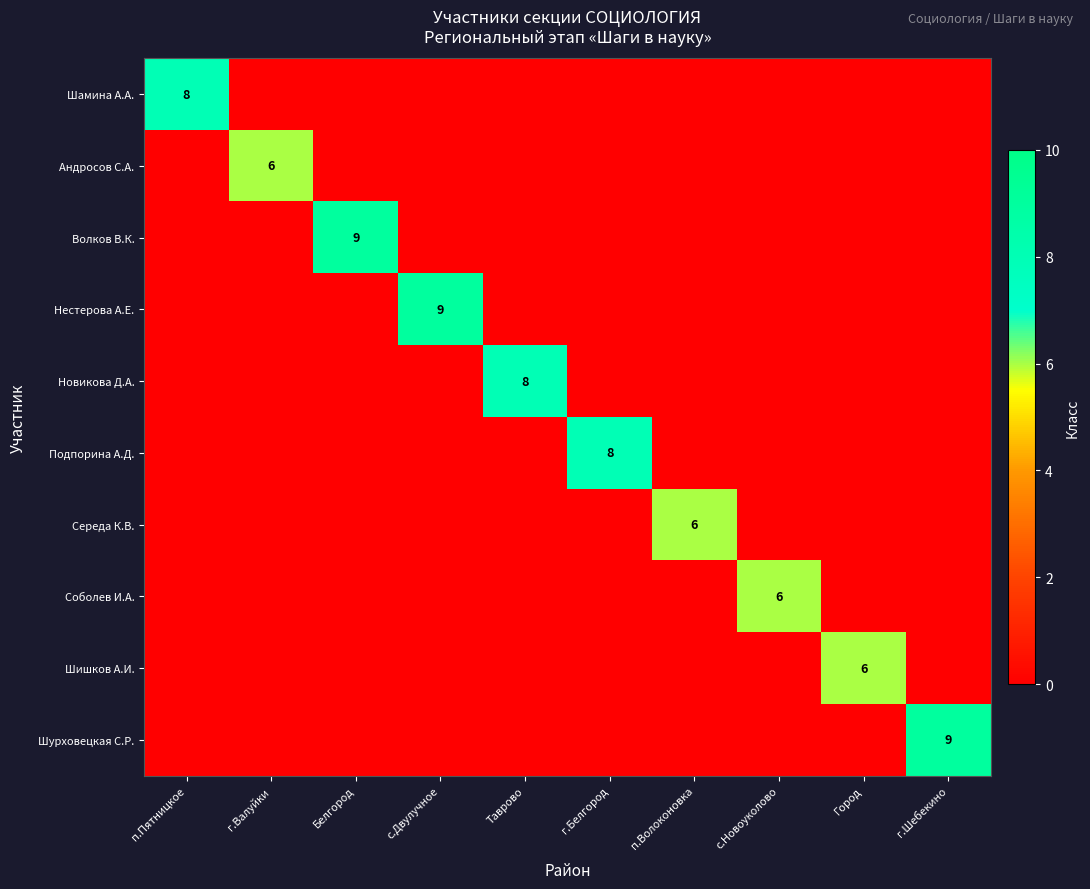

Is the value of Волков В.К. at г.Шебекино greater than the value of Нестерова А.Е. at с.Двулучное?

No